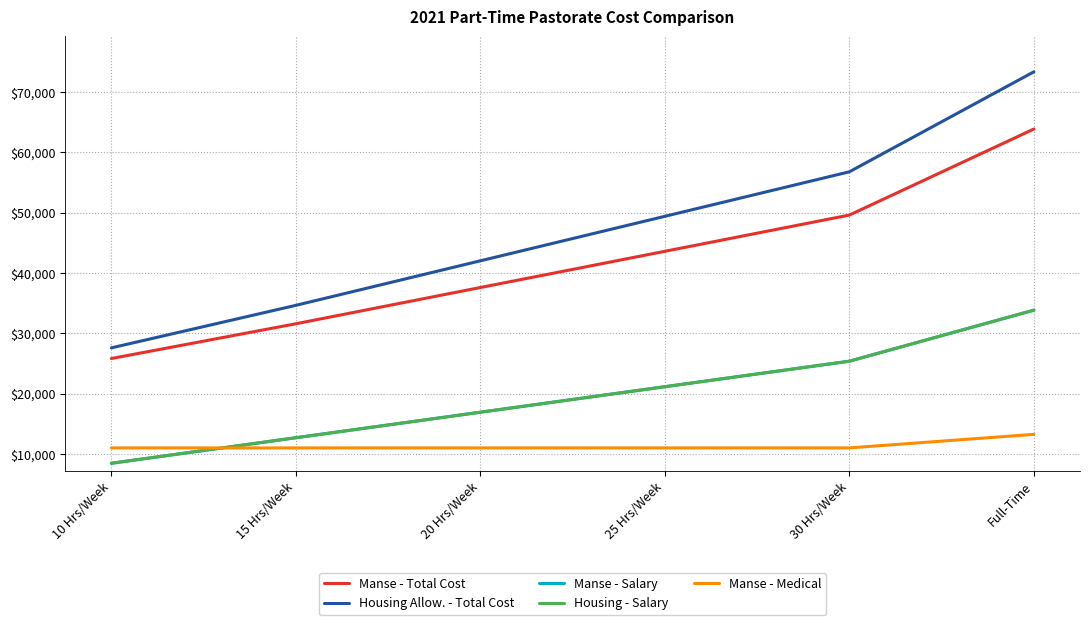

Is the value of Housing Allow. - Total Cost at 15 Hrs/Week greater than the value of Manse - Medical at 30 Hrs/Week?

Yes